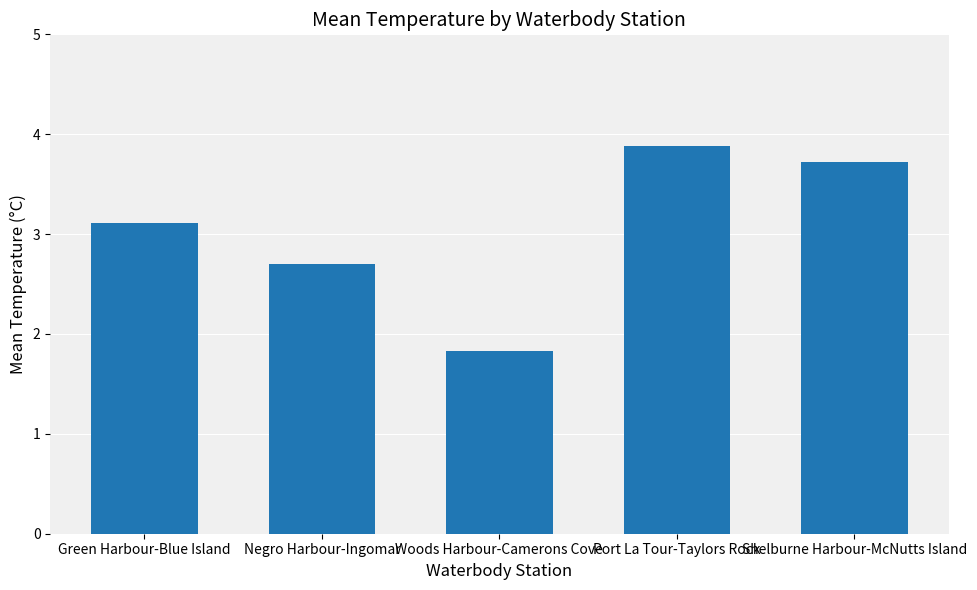

What position from the right is Negro Harbour-Ingomar?

4